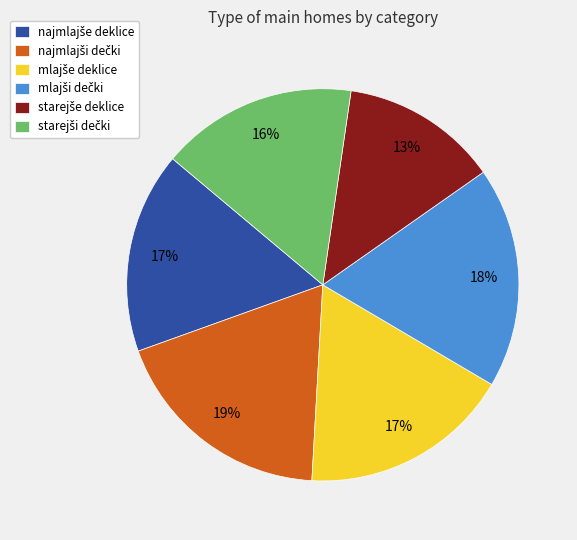

Does any single category account for the majority?

No